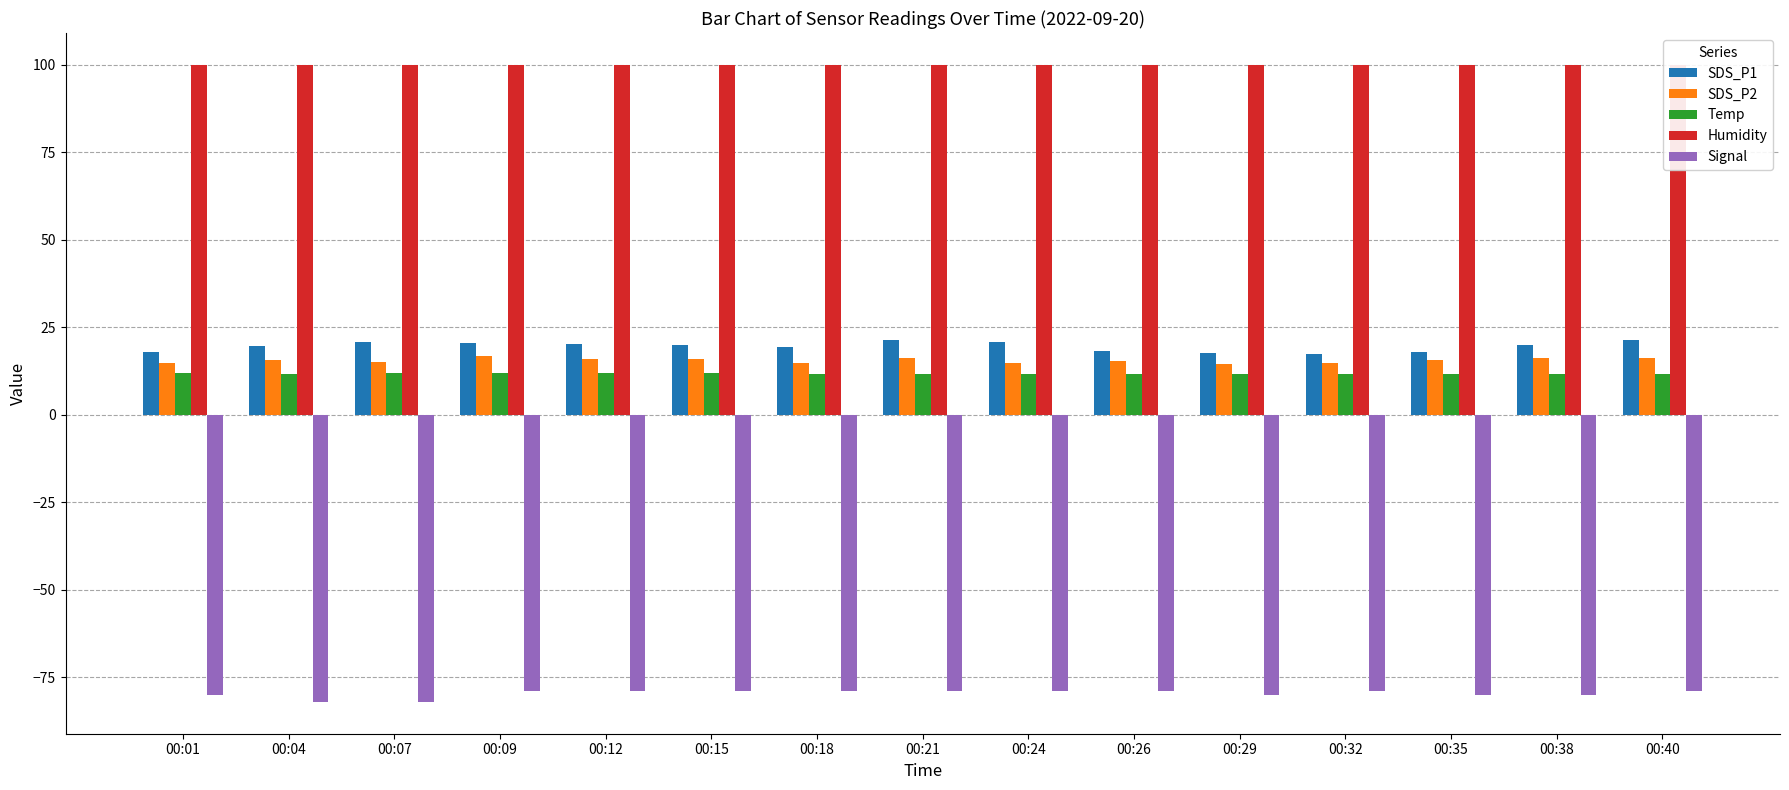

Rank the series at 00:35 from highest to lowest value.

Humidity, SDS_P1, SDS_P2, Temp, Signal